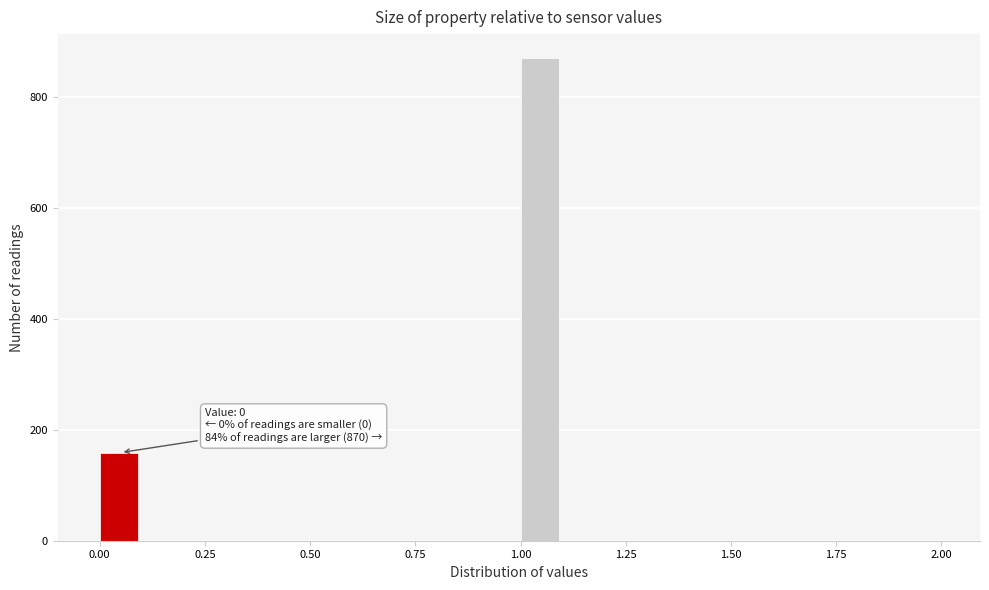

Read against the x-axis, roughly where is the centre of the tallest bar?

1.05